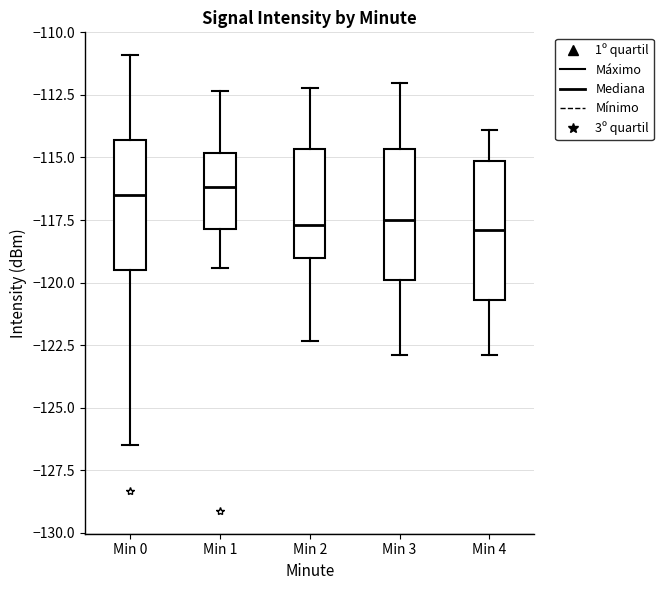

Reading left to right, transcribe this box plot: for each box, give where its median line is, the range the box spans, and where its two whiskers end, as read against the y-axis. The values are not printed on the chart, so give them approximately, as read against the axis.

Min 0: median -116.5, box -119.5 to -114.5, whiskers -126.5 to -111.0
Min 1: median -116.0, box -118.0 to -115.0, whiskers -119.5 to -112.5
Min 2: median -117.5, box -119.0 to -114.5, whiskers -122.5 to -112.0
Min 3: median -117.5, box -120.0 to -114.5, whiskers -123.0 to -112.0
Min 4: median -118.0, box -120.5 to -115.0, whiskers -123.0 to -114.0